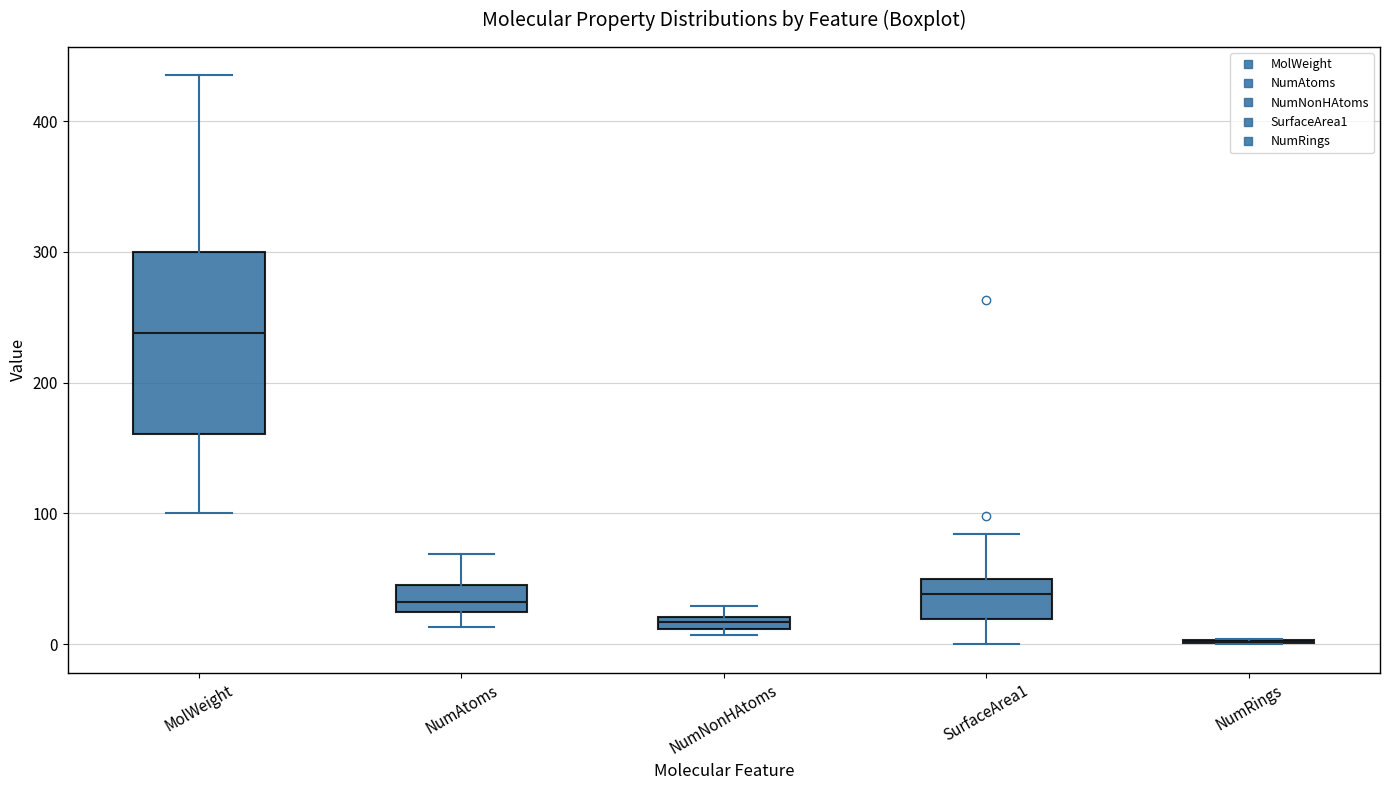

Which box is the tallest, from its lower edge to its upper edge?

MolWeight